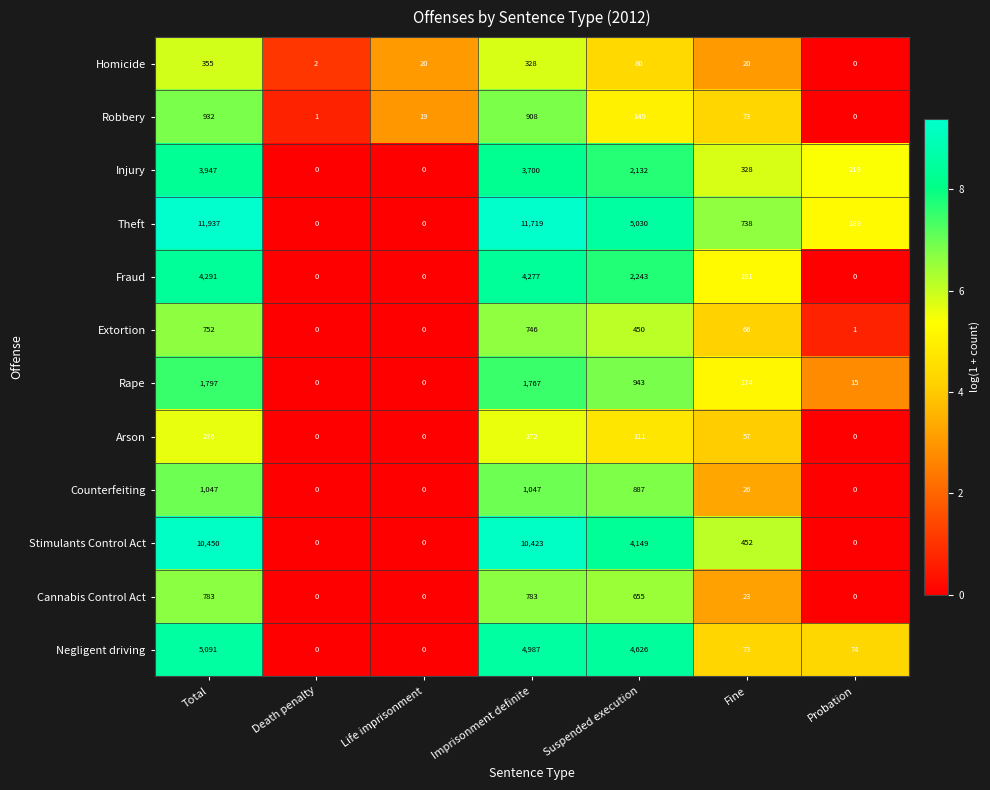

What is the sum of all Stimulants Control Act values?

25474